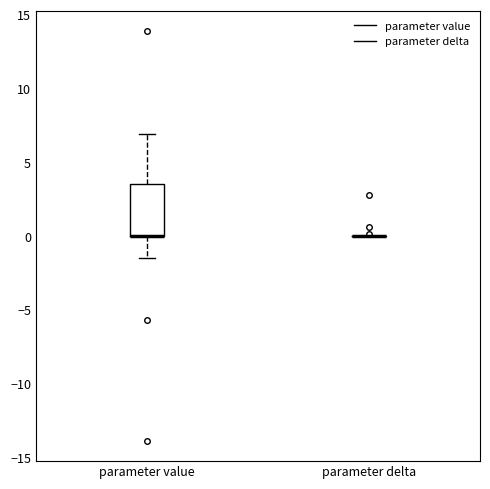

Reading left to right, read every box against the y-axis: the position of its median line, the range the box covers, and the ends of its whiskers. The values are not printed on the chart, so give them approximately, as read against the axis.

parameter value: median 0.0 (drawn on the box's lower edge), box 0.0 to 3.5, whiskers -1.5 to 7.0
parameter delta: box collapsed to a line at 0.0, whiskers 0.0 to 0.0